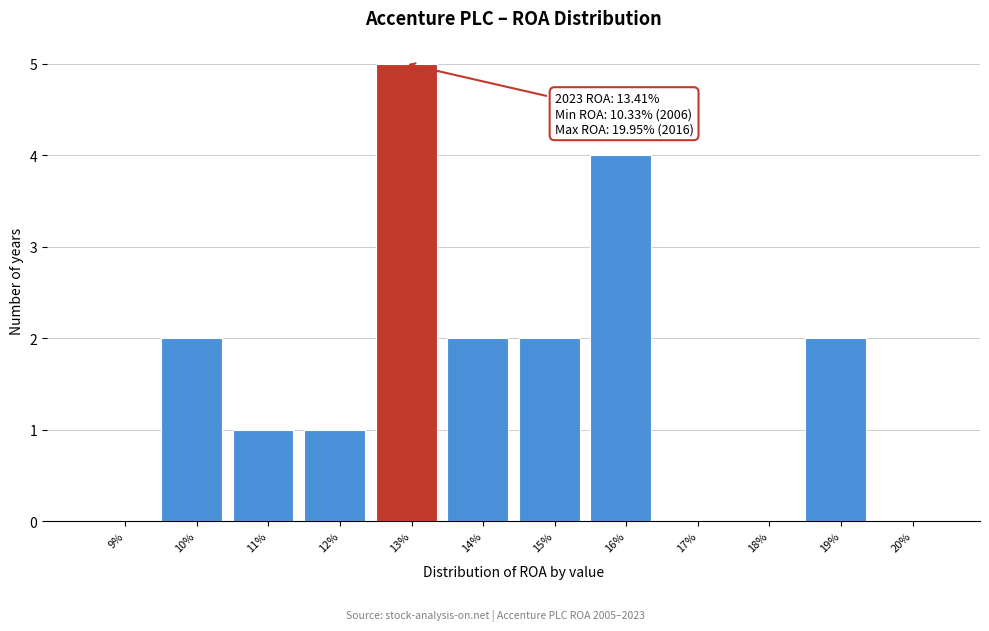

Reading right to left, what are all the values shown in this chart?

20%=0	19%=2	18%=0	17%=0	16%=4	15%=2	14%=2	13%=5	12%=1	11%=1	10%=2	9%=0